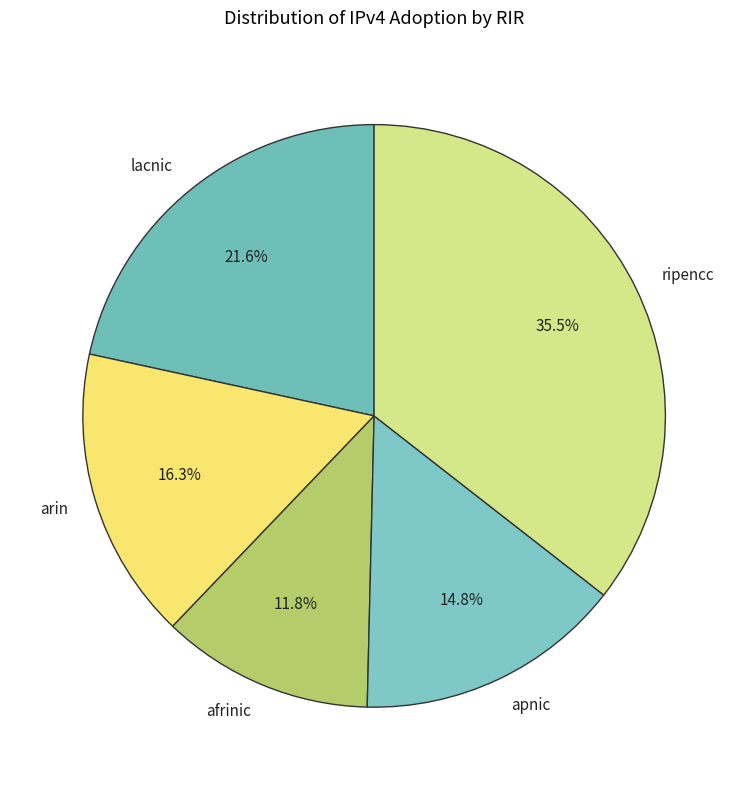

To the nearest percent, what portion does arin represent?

16%